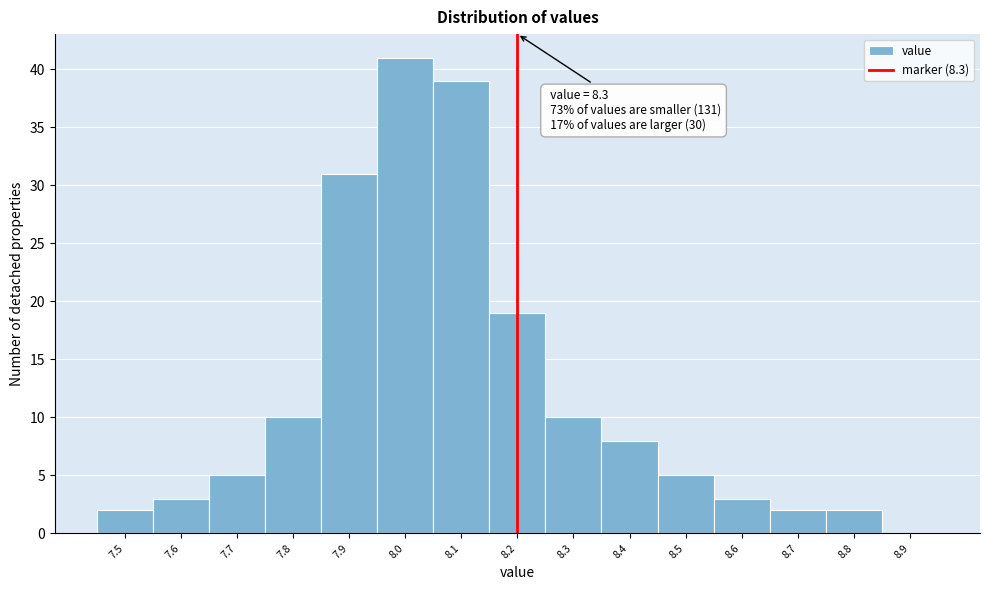

Reading left to right, transcribe all the data shown in this chart.

7.5=2	7.6=3	7.7=5	7.8=10	7.9=31	8.0=41	8.1=39	8.2=19	8.3=10	8.4=8	8.5=5	8.6=3	8.7=2	8.8=2	8.9=0